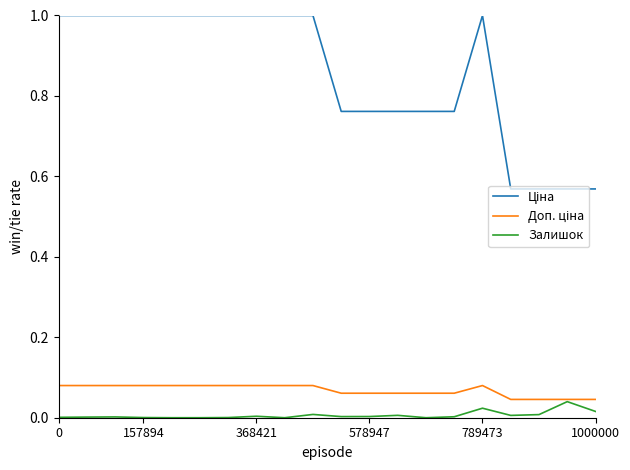

What is the maximum value shown in the chart?

1.0